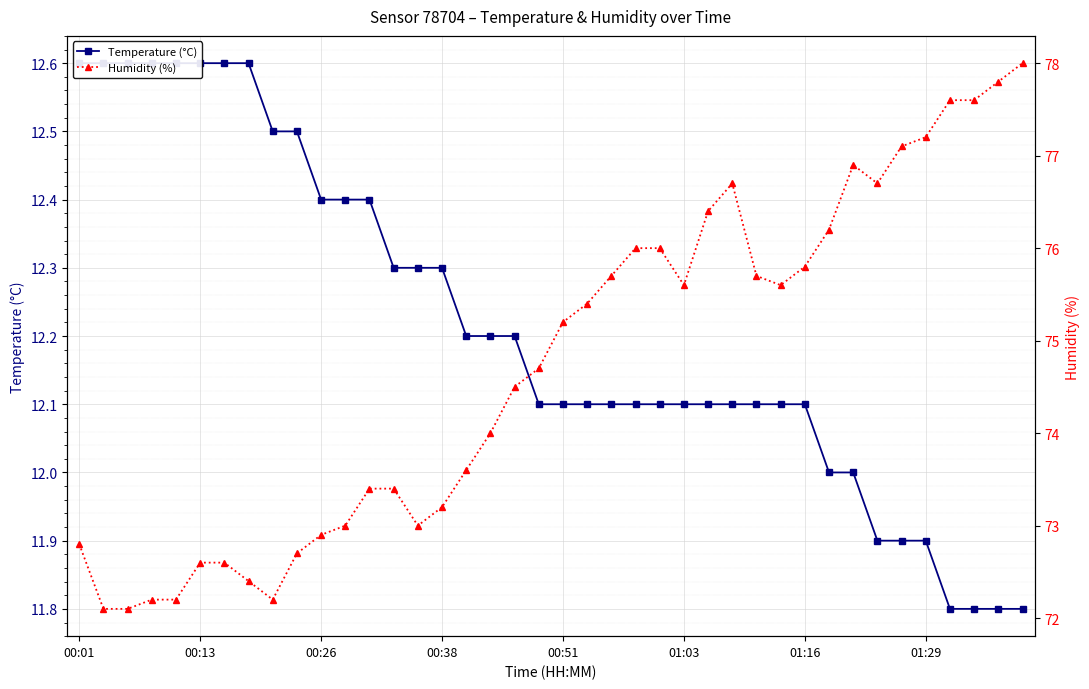

Where does the Temperature (°C) series first go above 12?

00:01